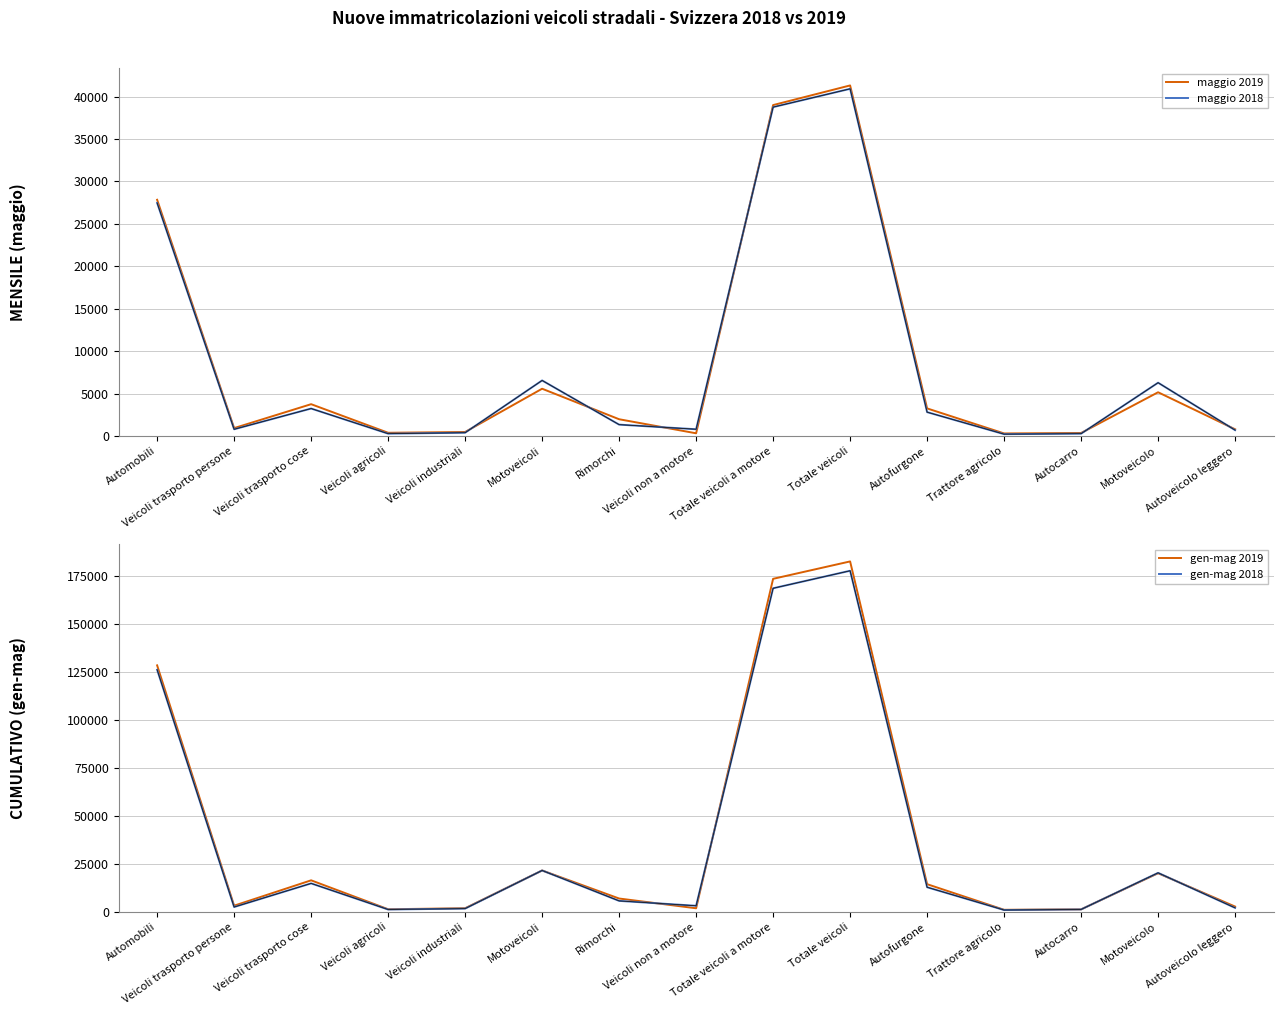

What is the label of the 15th point from the left?

Autoveicolo leggero